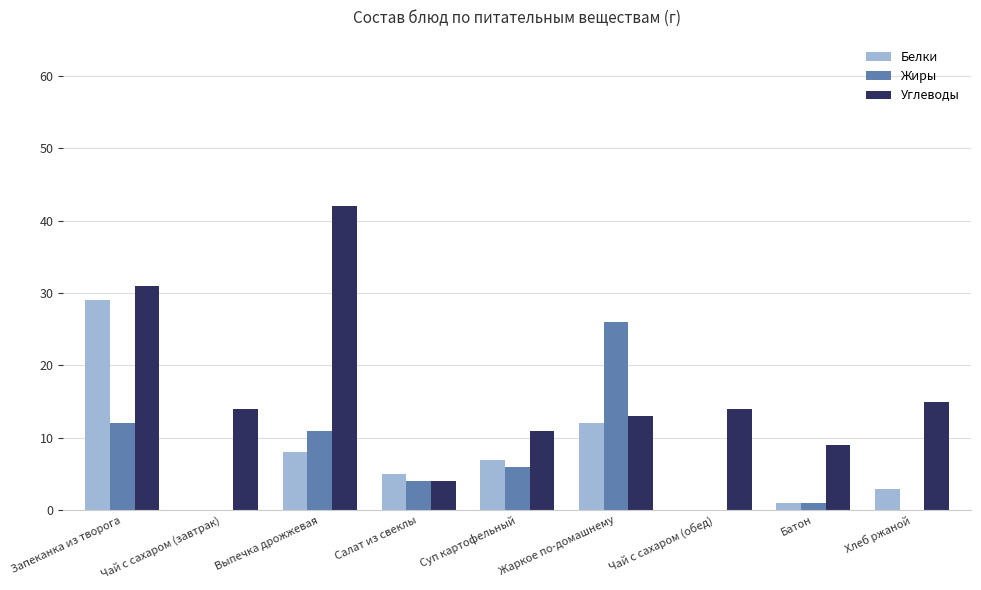

How many groups of bars are there?

9